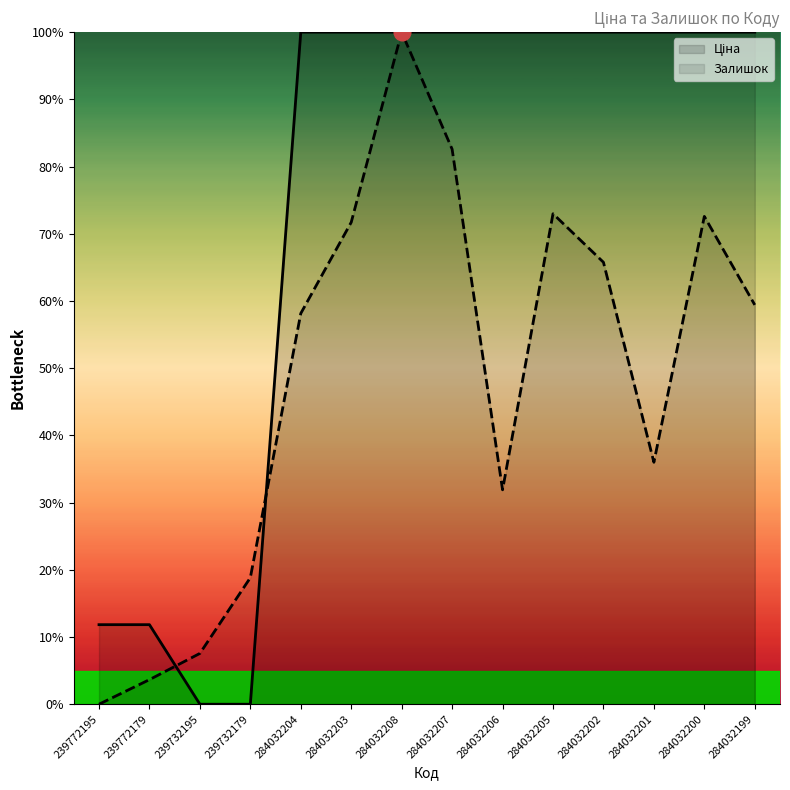

How many lines are shown in the chart?

2